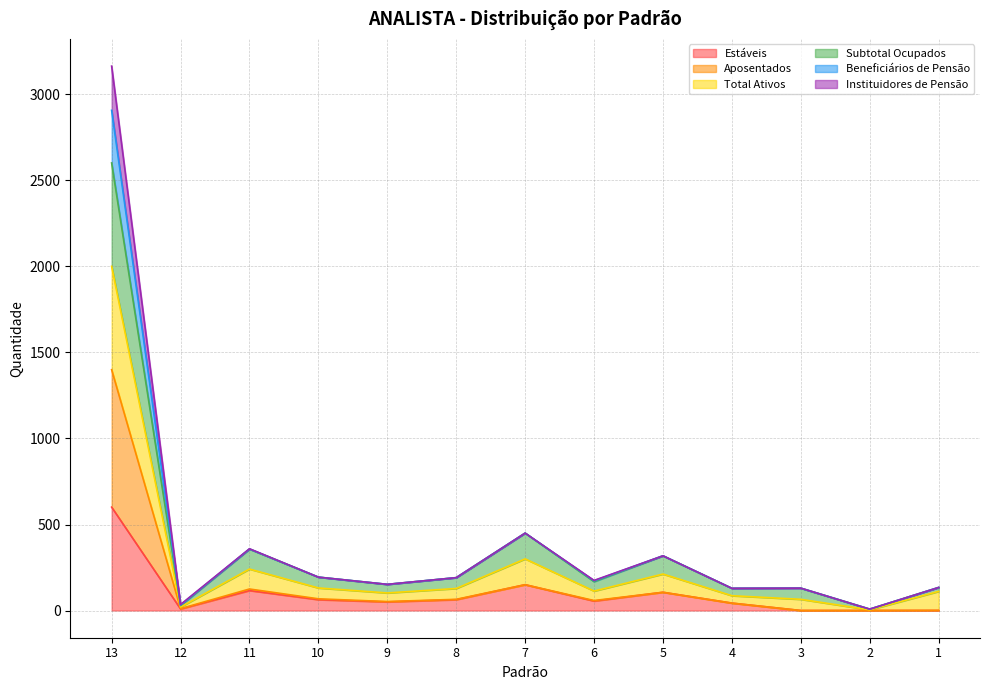

At which label does Aposentados first exceed 58?

13